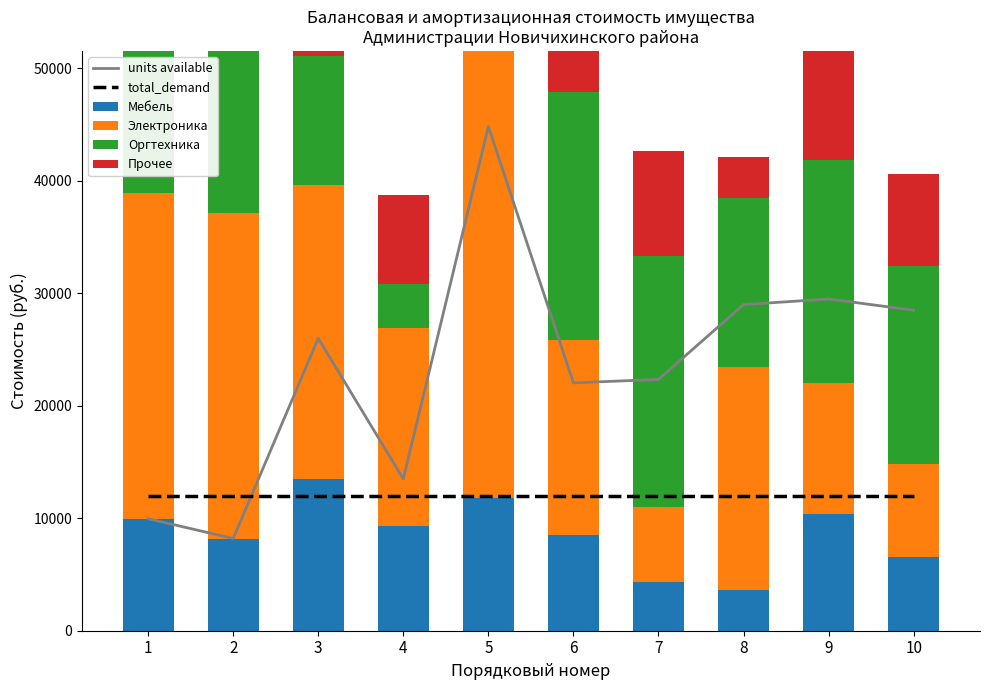

List the series in order of their peak value, lowest first.

total_demand, Мебель, Прочее, Оргтехника, units available, Электроника